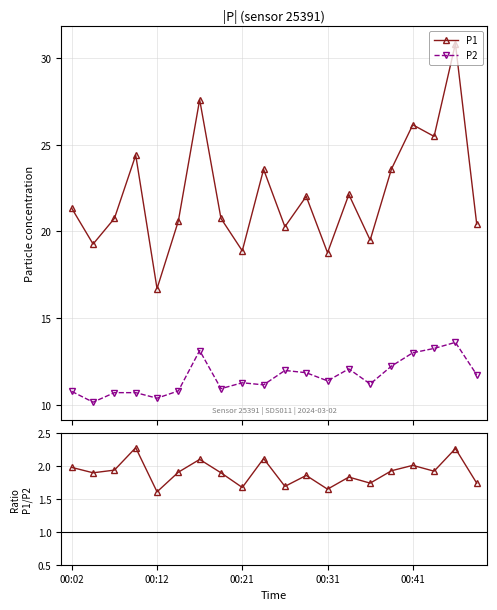

How many interior local valleys does the P1 series have?

7